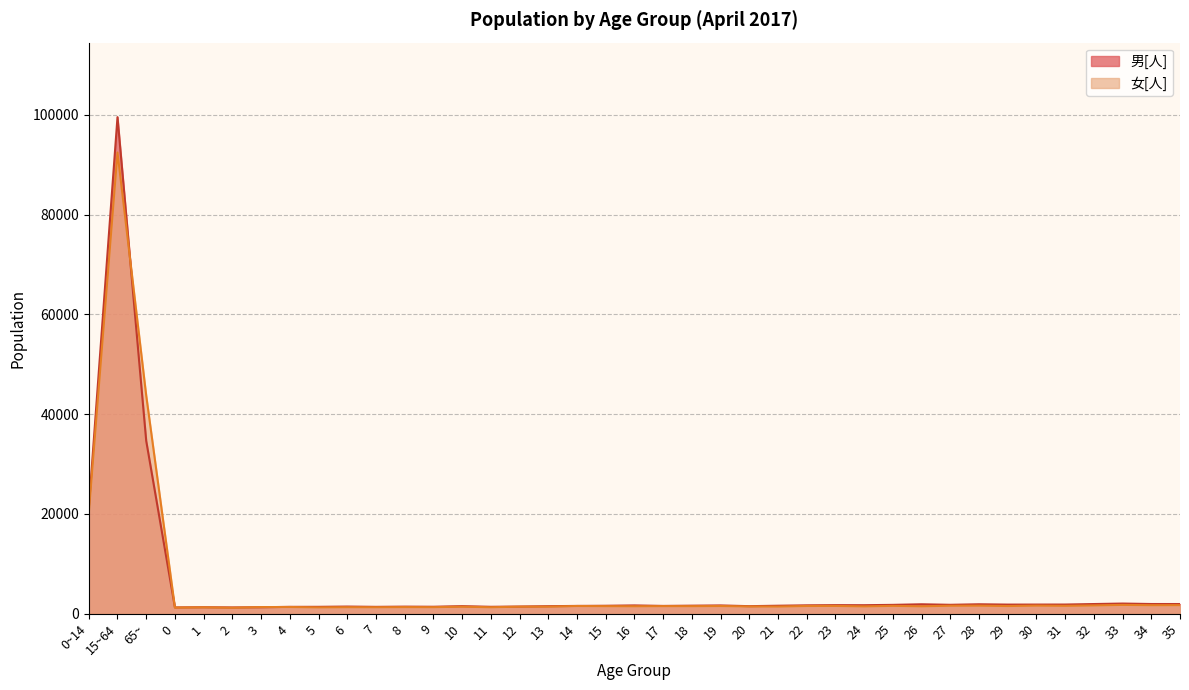

Is the value of 女[人] at 15~64 greater than the value of 男[人] at 29?

Yes